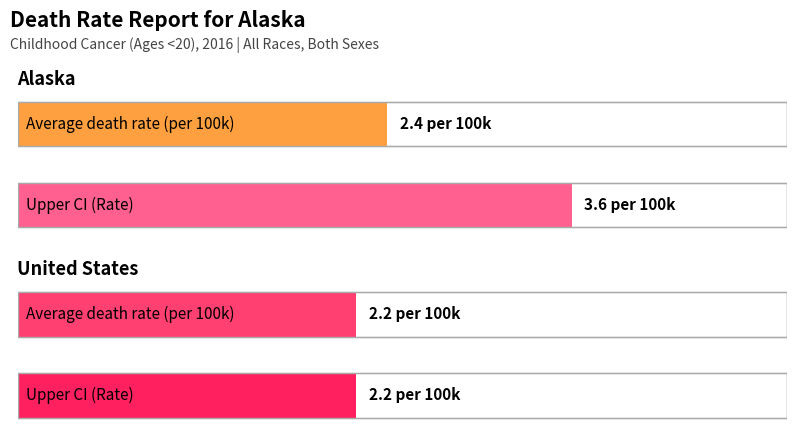

At which category does the chart reach its peak across all series?

Alaska